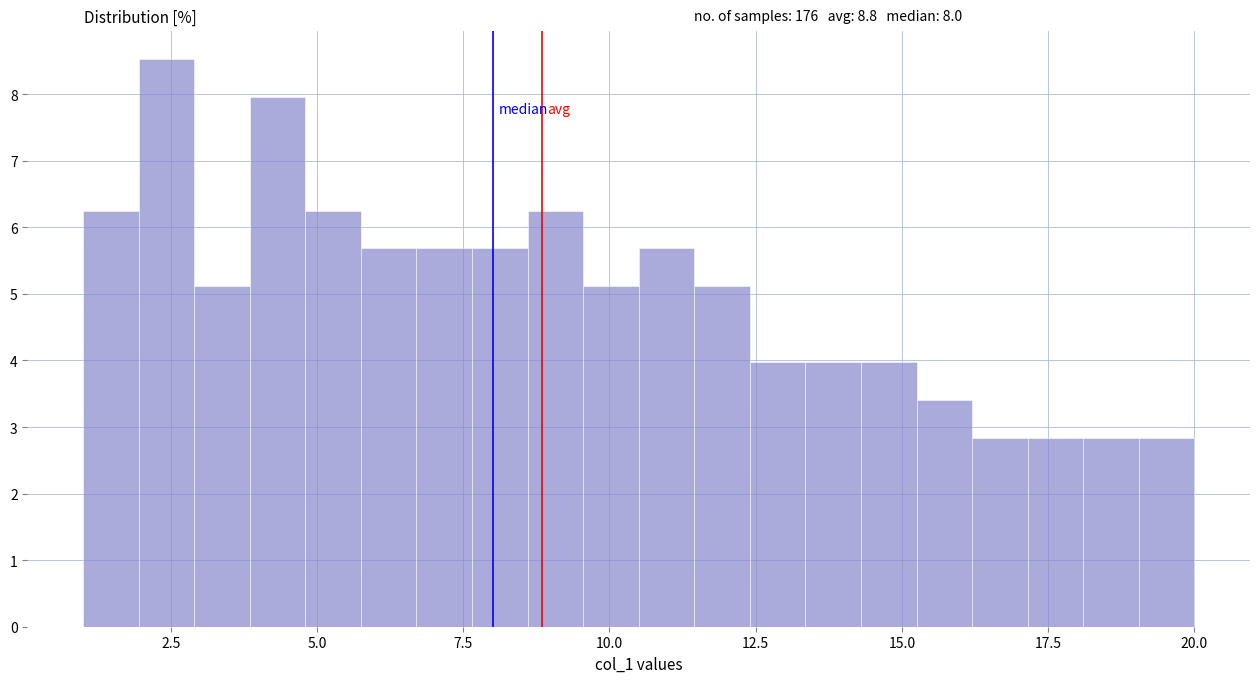

Around what value on the x-axis is the tallest bar? Give the approximate position of its centre, as read against the axis.

2.5